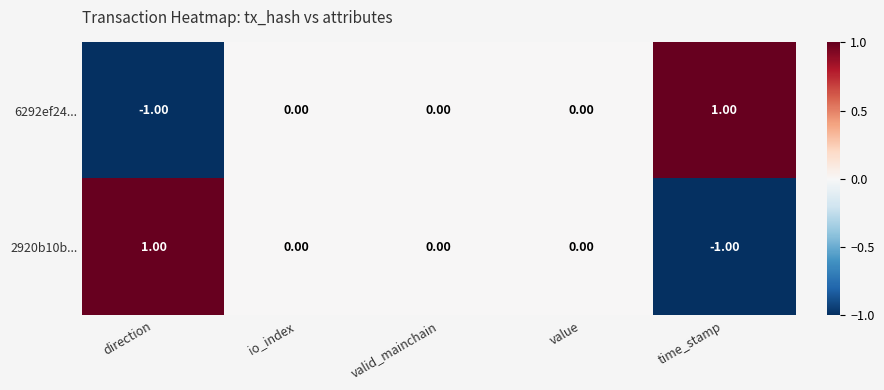

Is the value of 6292ef24... at time_stamp greater than the value of 2920b10b... at valid_mainchain?

Yes